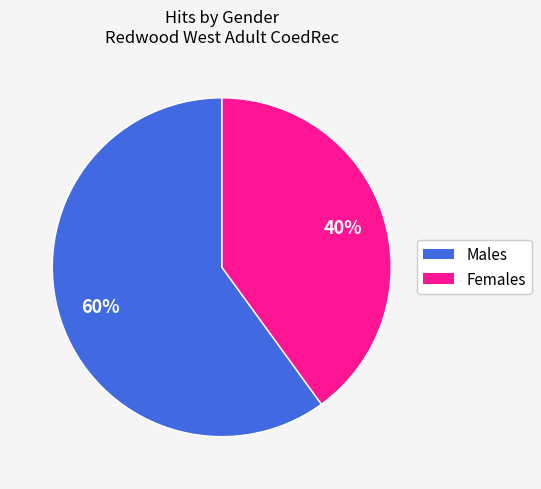

Does any single category account for the majority?

Yes